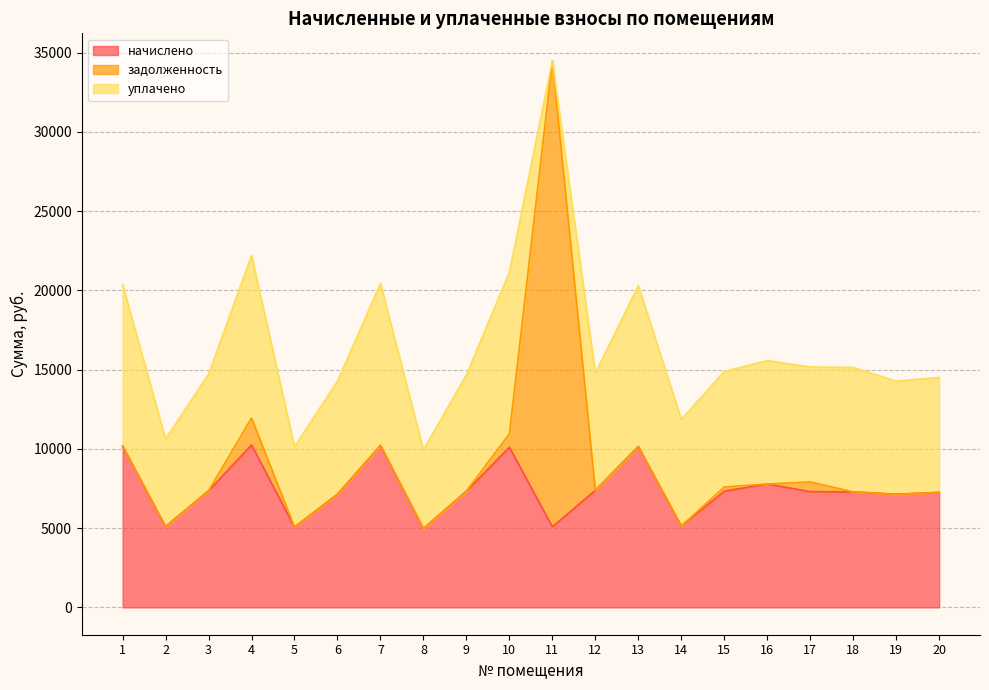

How many interior local peaks does the уплачено series have?

6